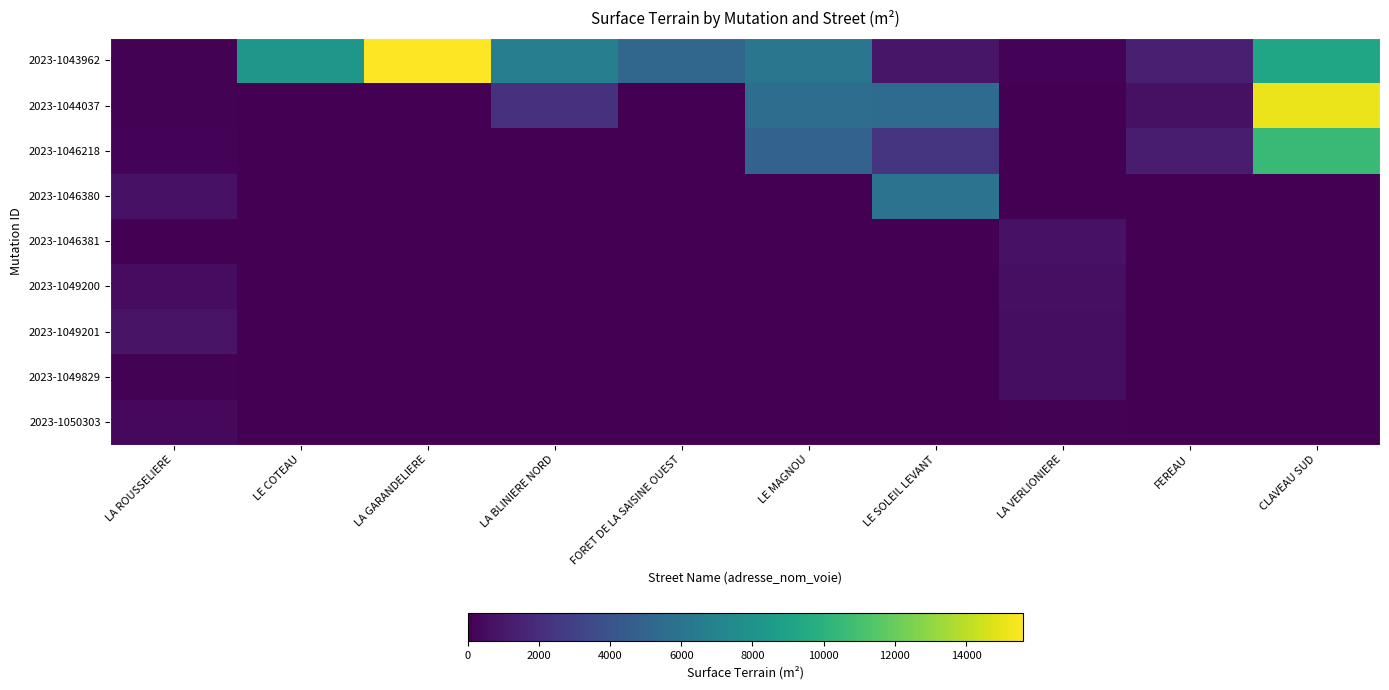

At how many categories does at least one series exceed 6143?

4